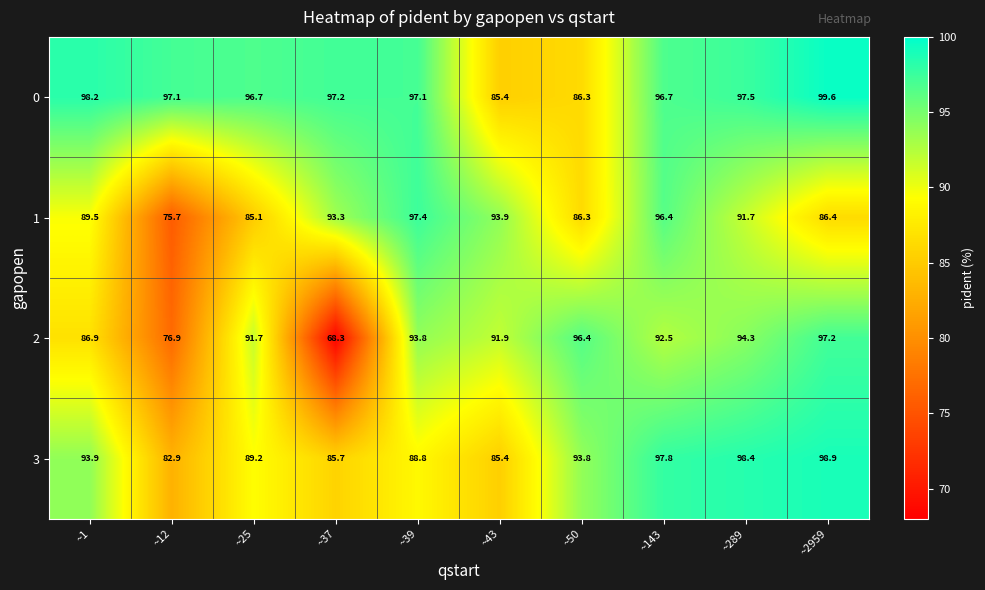

What is the average value of the 0 series?

95.2